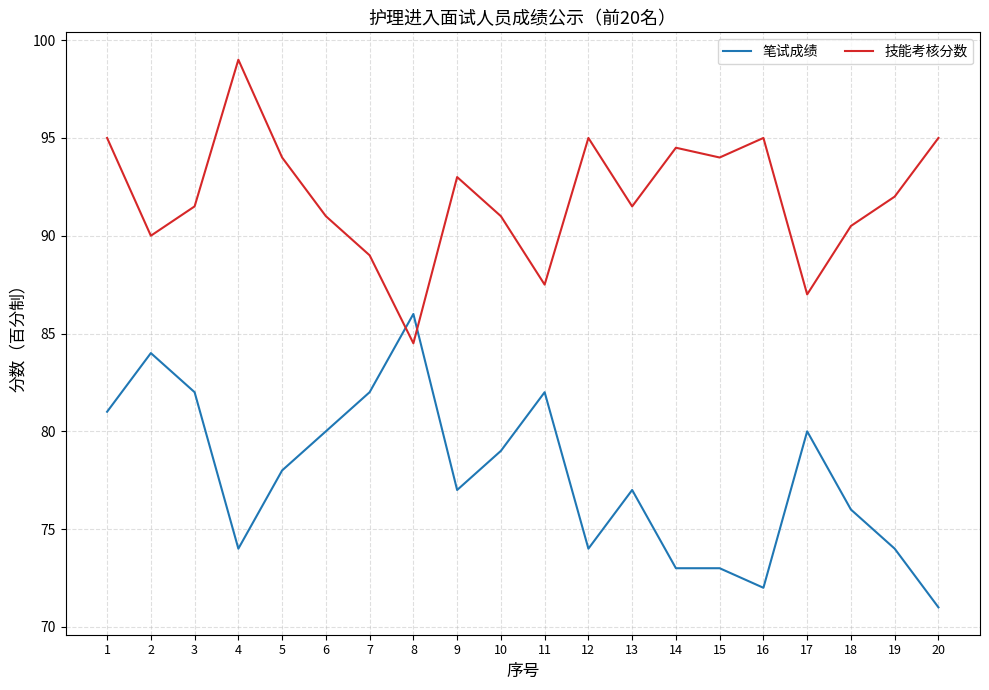

What is the sum of the 笔试成绩 values at 16 and 19?

146.0